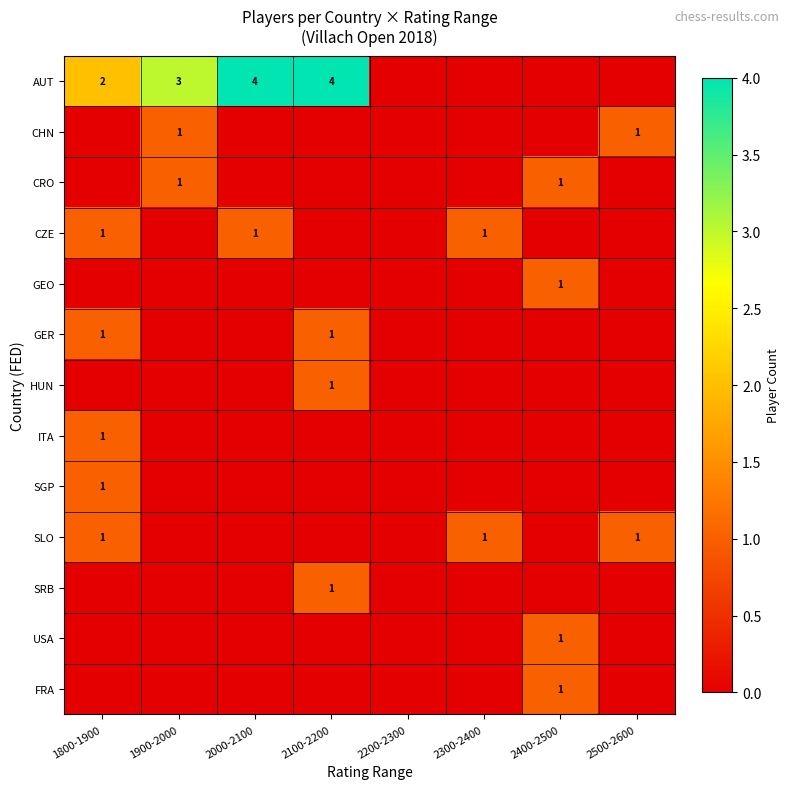

Is it true that CHN equals 1 at 2500-2600?

True